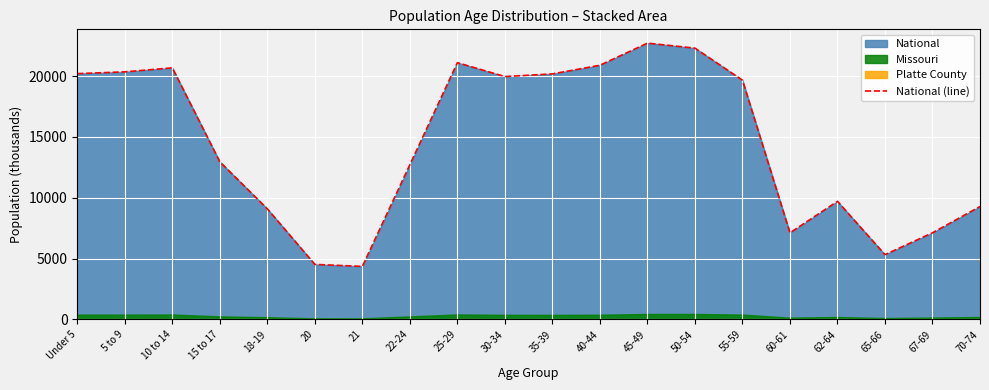

Is it true that the value at 30-34 is 19962.1?

True